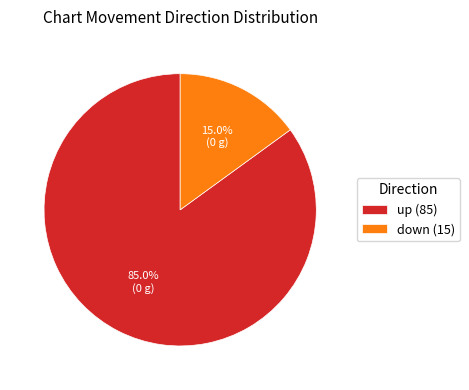

Which slice is the largest?

up